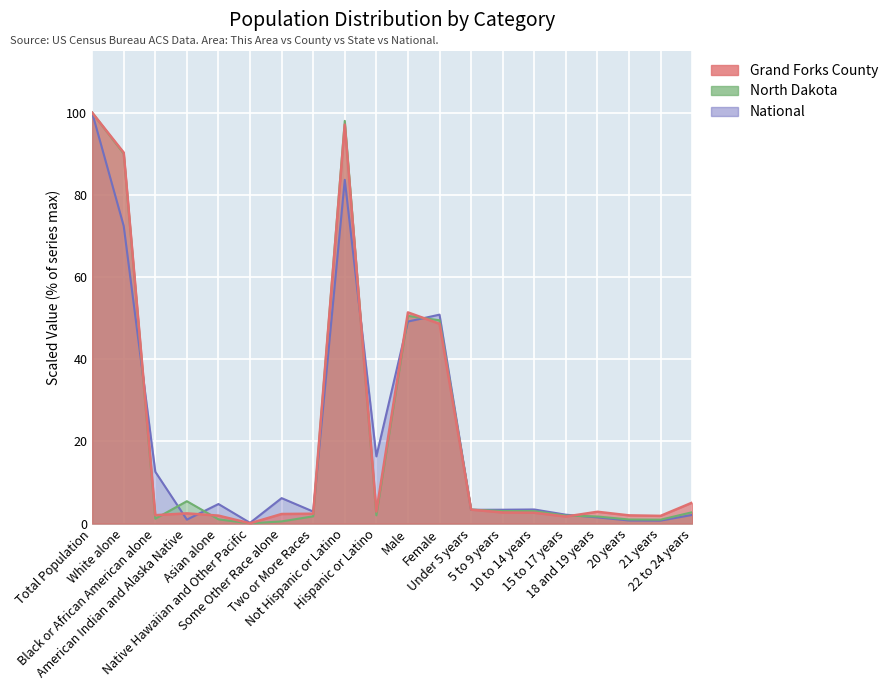

Between which two adjacent categories do National and Grand Forks County first intersect?

White alone and Black or African American alone